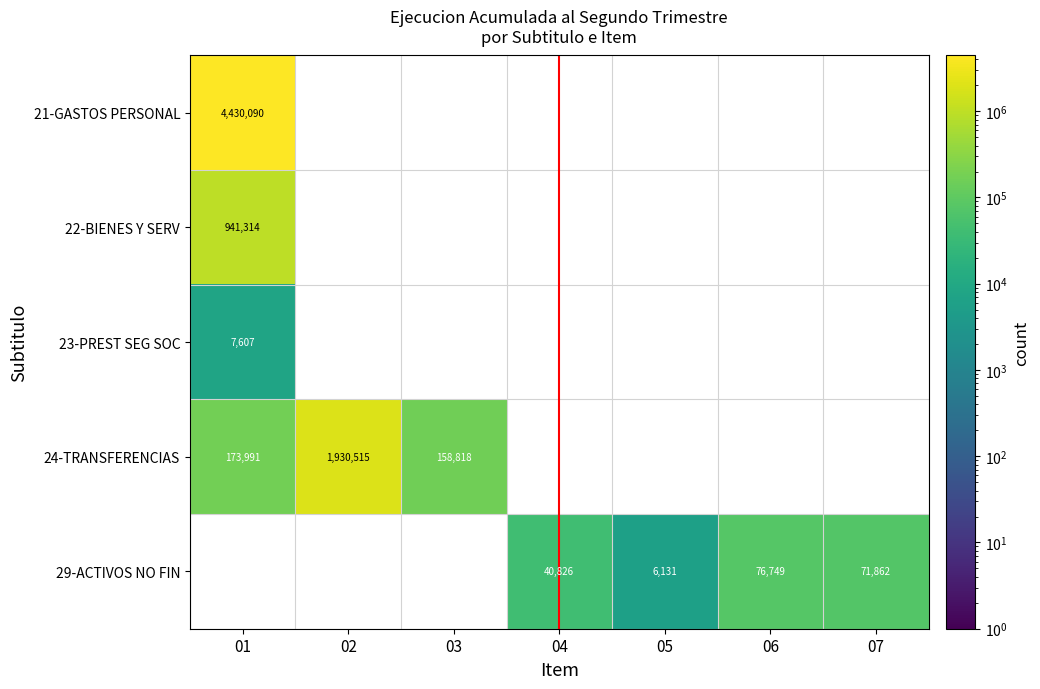

Is it true that 24-TRANSFERENCIAS equals 173991 at 01?

True